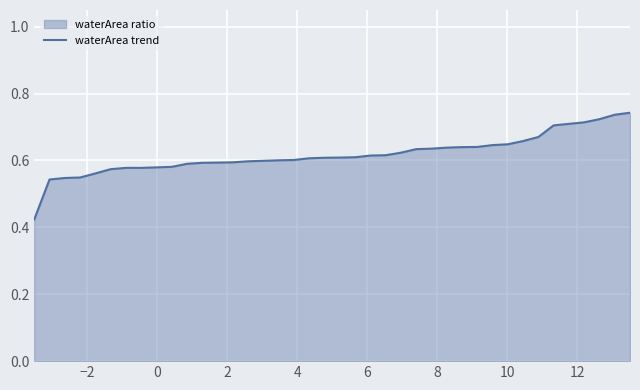

How many lines are shown in the chart?

1